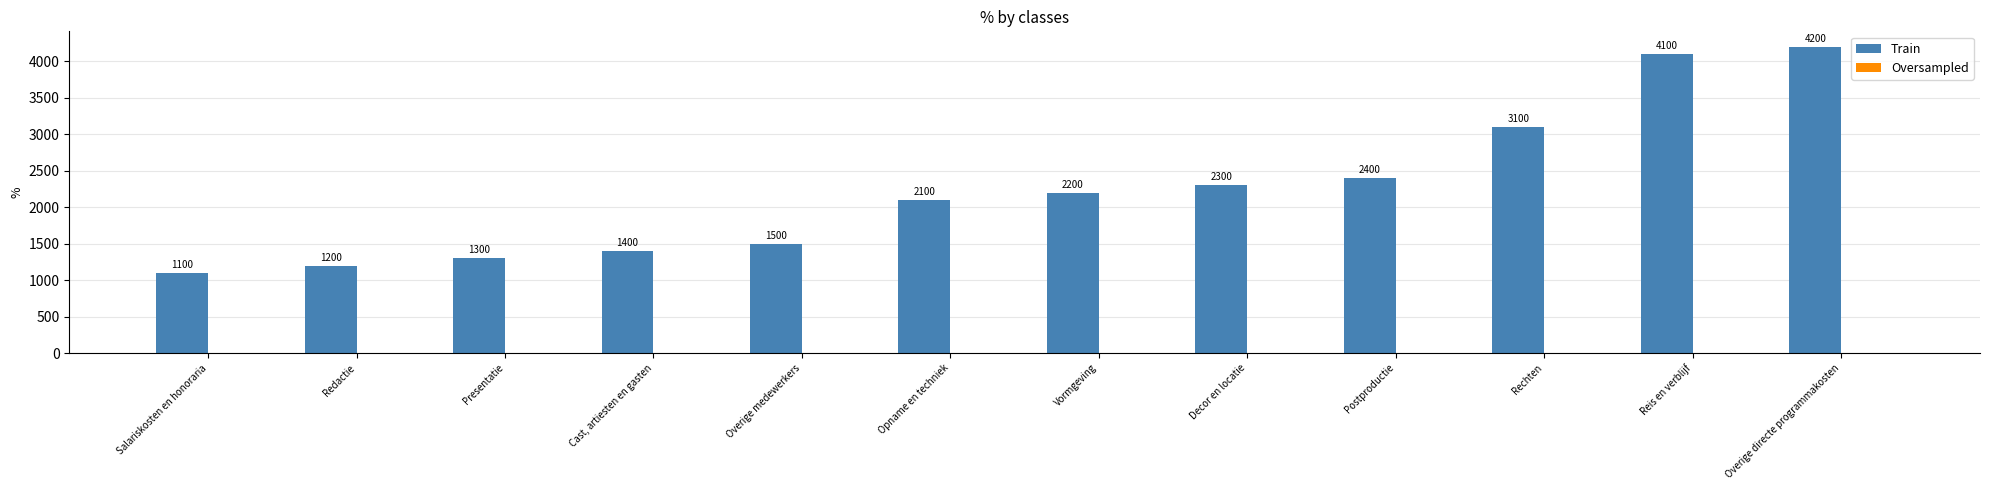

Reading left to right, what are all the values shown in this chart?

Salariskosten en honoraria=1100	Redactie=1200	Presentatie=1300	Cast, artiesten en gasten=1400	Overige medewerkers=1500	Opname en techniek=2100	Vormgeving=2200	Decor en locatie=2300	Postproductie=2400	Rechten=3100	Reis en verblijf=4100	Overige directe programmakosten=4200